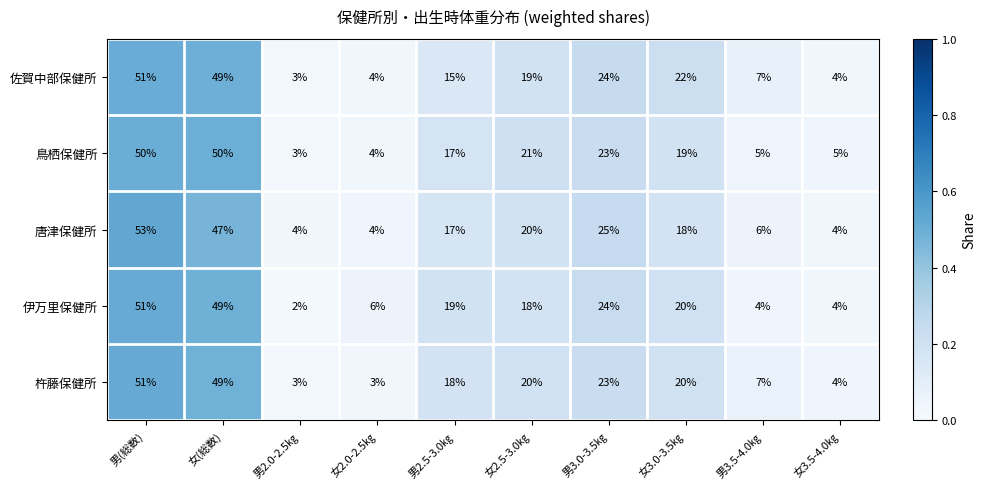

How many categories are shown in the chart?

10